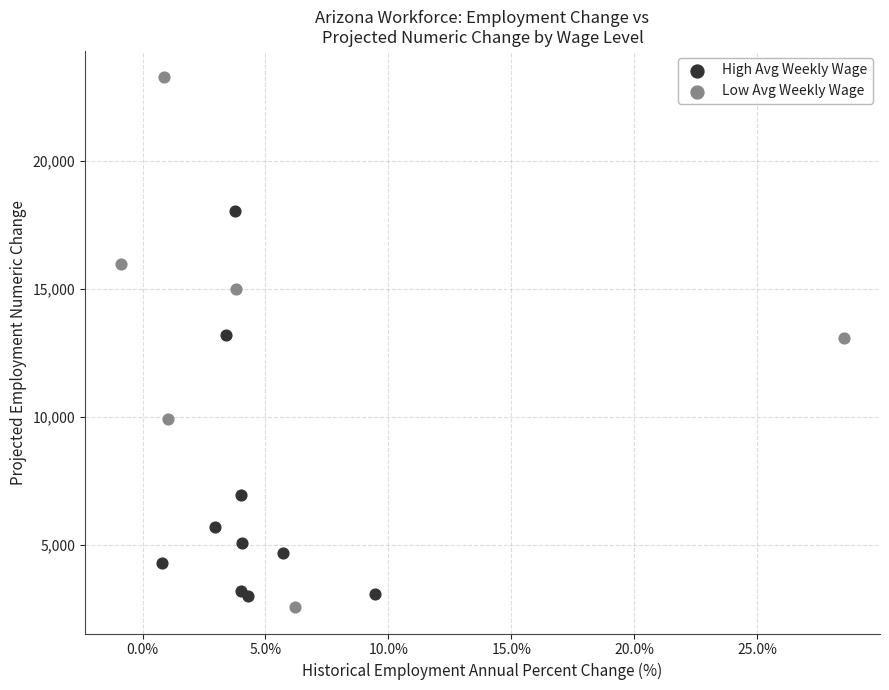

What are all the series names shown in the legend?

High Avg Weekly Wage, Low Avg Weekly Wage